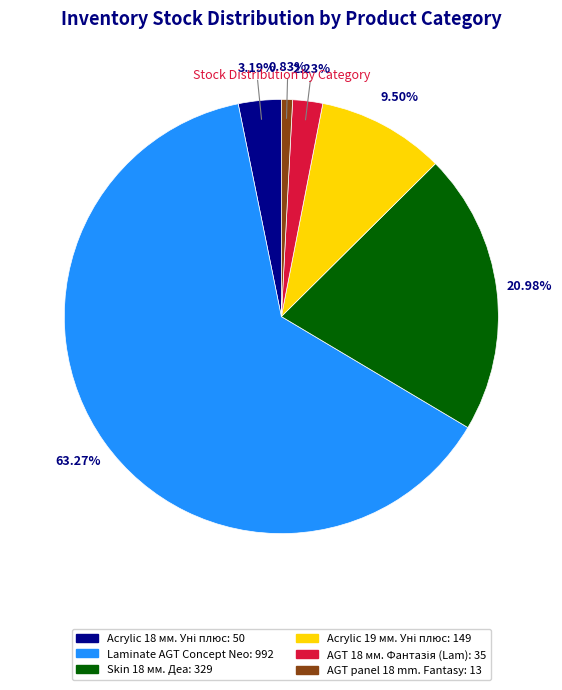

Is it true that Skin 18 мм. Деа is 21% of the pie?

True